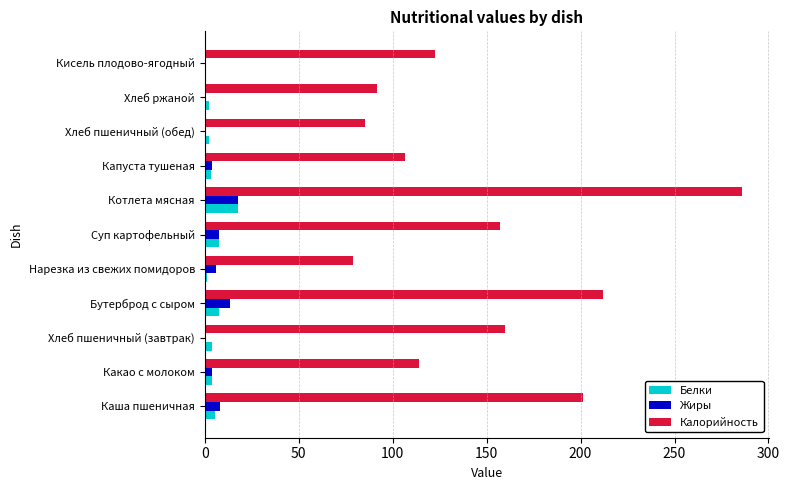

What is the highest value of the Жиры series?

17.5